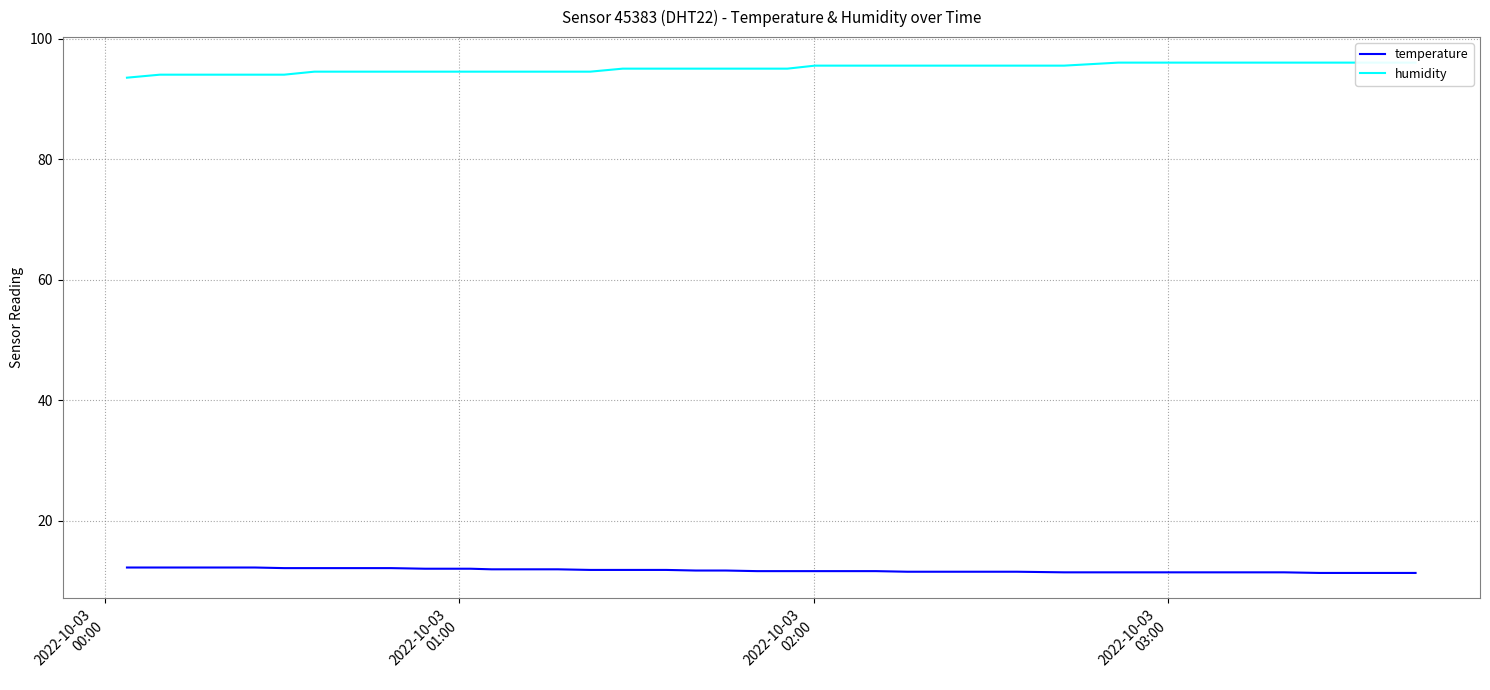

Count the number of categories in the chart.

40